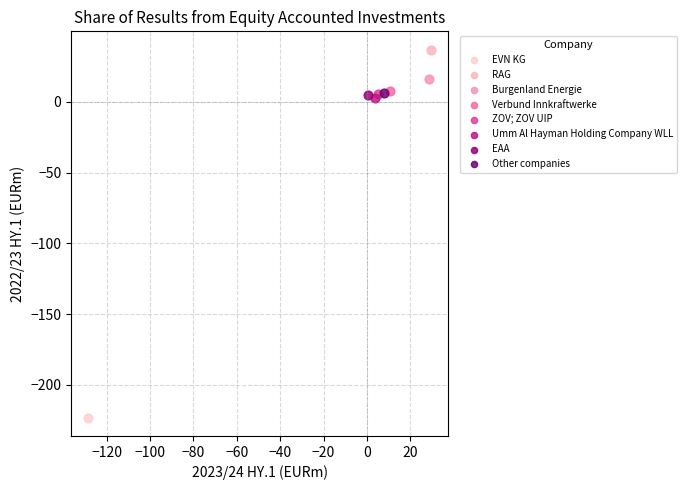

What are all the series names shown in the legend?

EVN KG, RAG, Burgenland Energie, Verbund Innkraftwerke, ZOV; ZOV UIP, Umm Al Hayman Holding Company WLL, EAA, Other companies